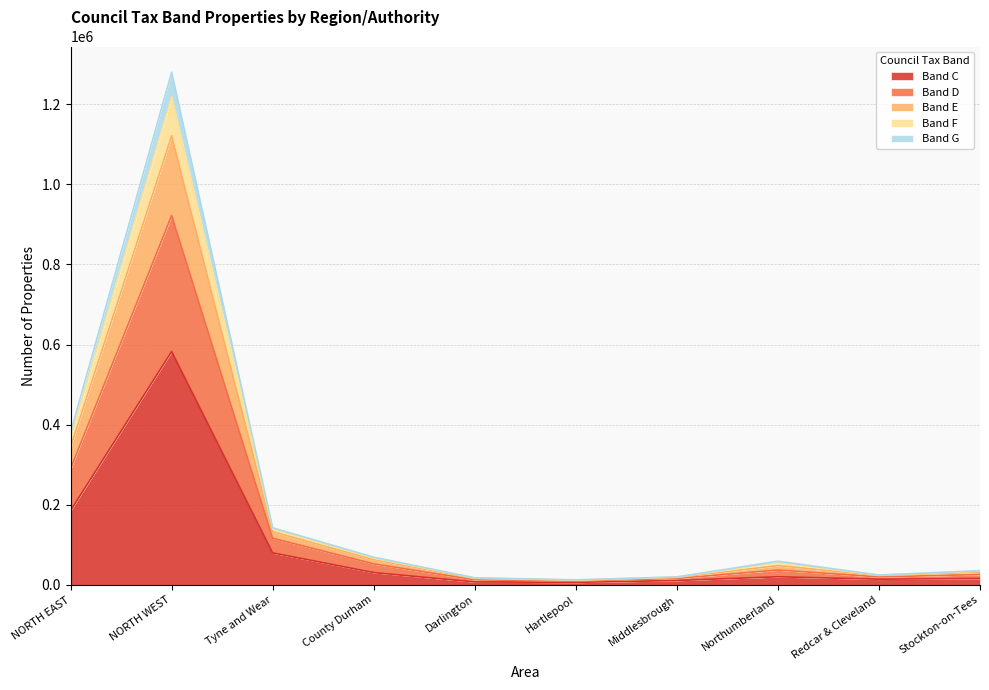

What position from the right is Stockton-on-Tees?

1